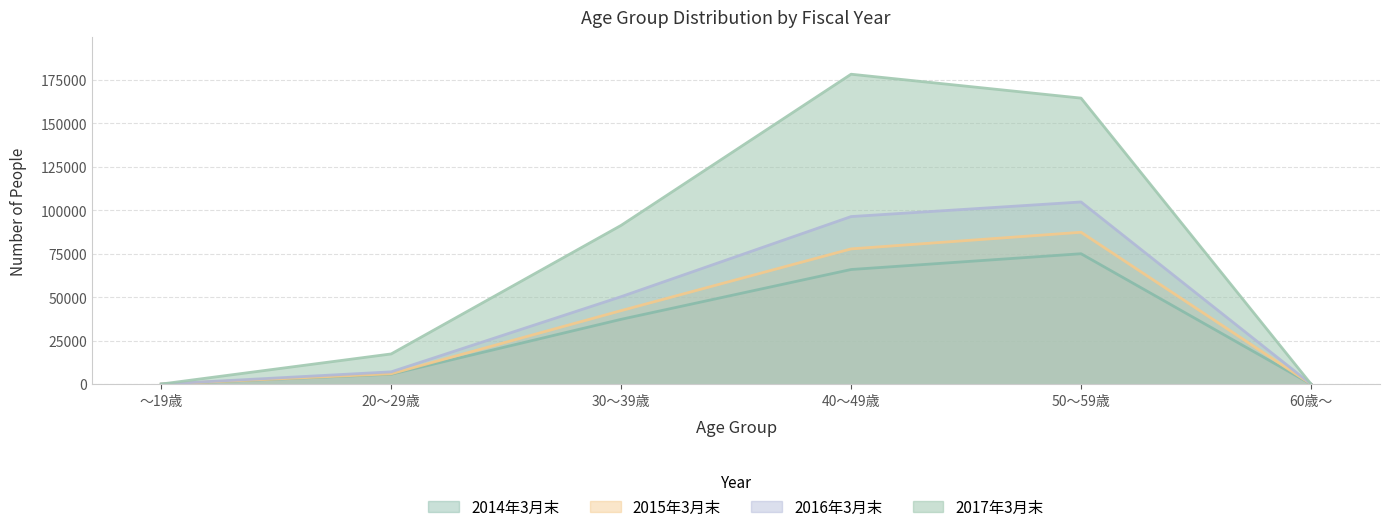

Rank the categories by 2014年3月末 value from highest to lowest.

50～59歳, 40～49歳, 30～39歳, 20～29歳, 60歳～, ～19歳